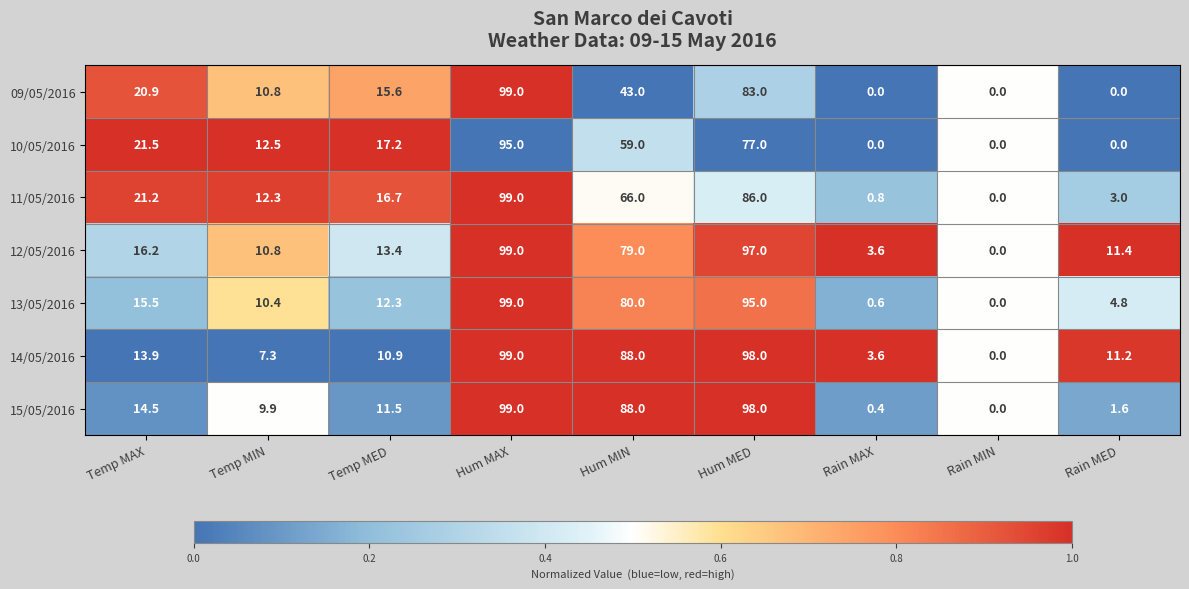

Rank the categories by 15/05/2016 value from highest to lowest.

Hum MAX, Hum MED, Hum MIN, Temp MAX, Temp MED, Temp MIN, Rain MED, Rain MAX, Rain MIN